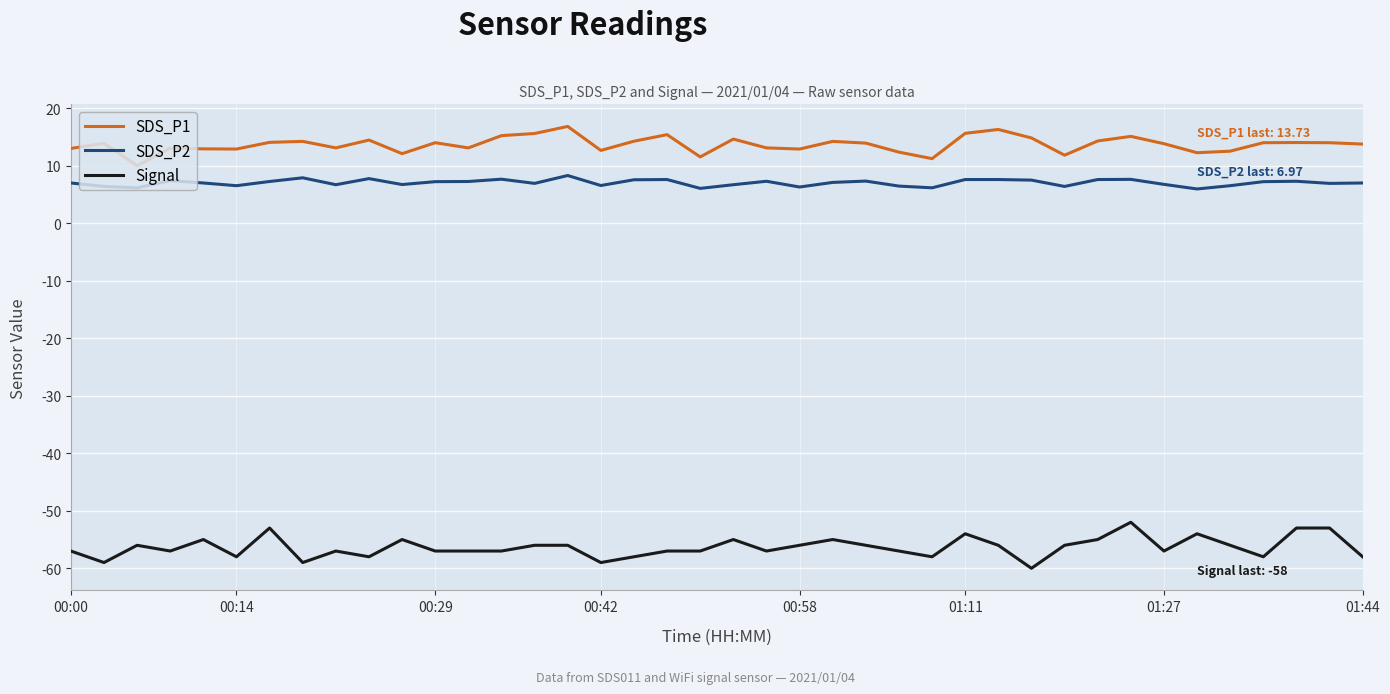

Rank the series by their maximum value, from highest to lowest.

SDS_P1, SDS_P2, Signal